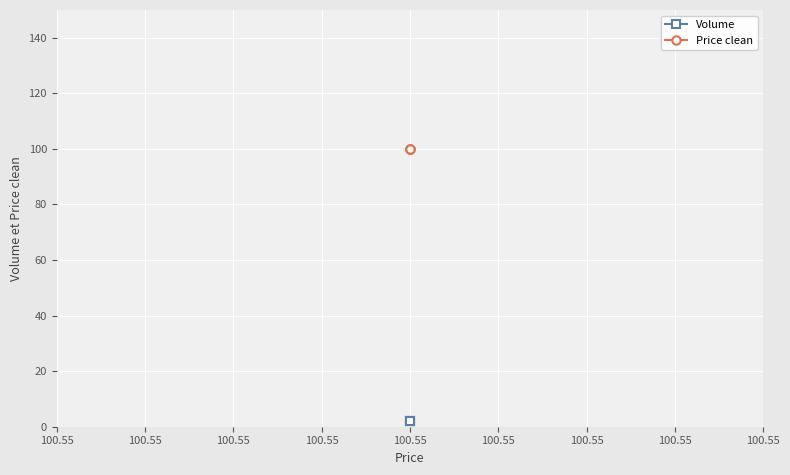

The value of Volume at 100.55 is 2. True or false?

True